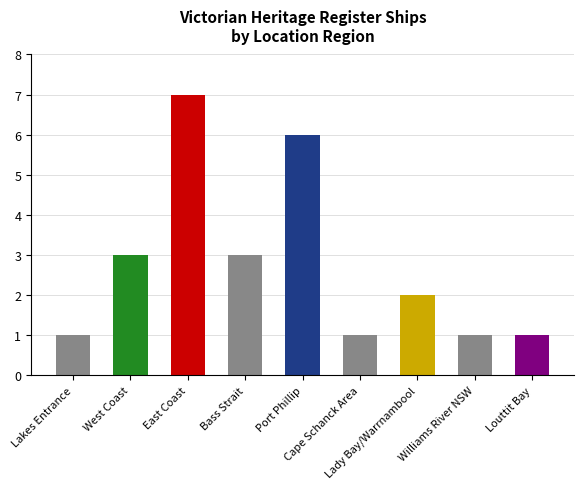

How many data points does each series have?

9